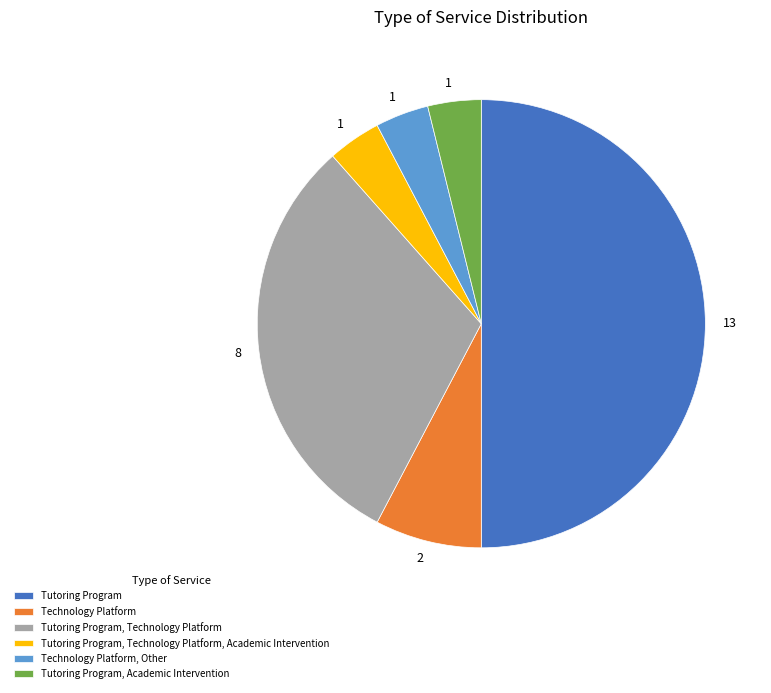

Which slice is the largest?

Tutoring Program